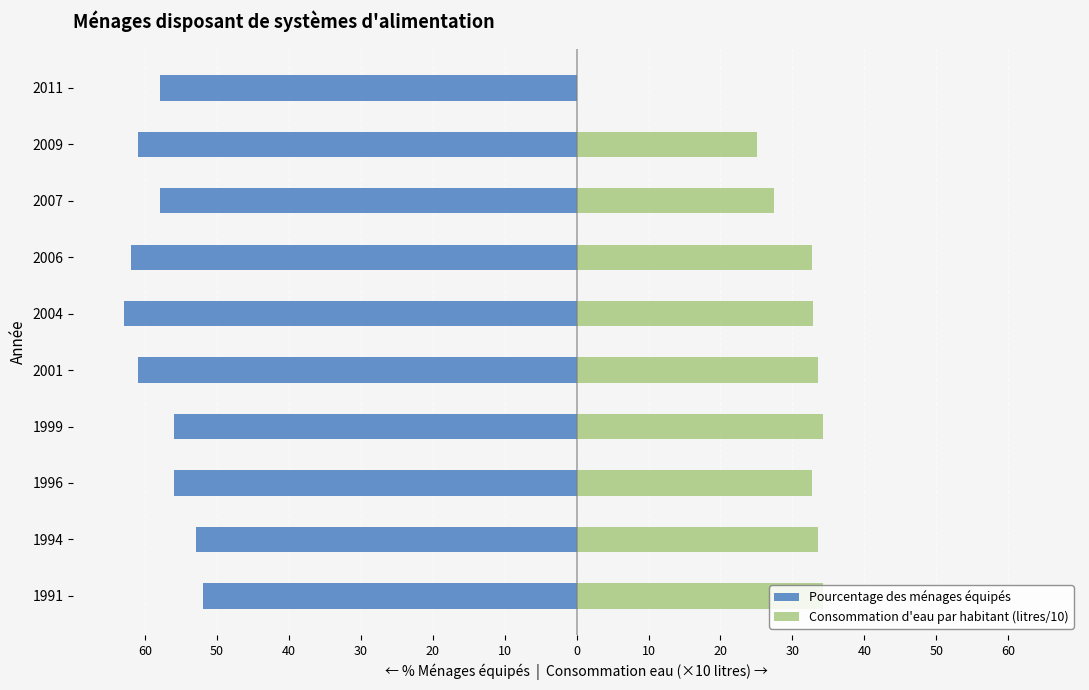

Reading left to right, extract all data points from this chart.

1991=-52	1994=-53	1996=-56	1999=-56	2001=-61	2004=-63	2006=-62	2007=-58	2009=-61	2011=-58